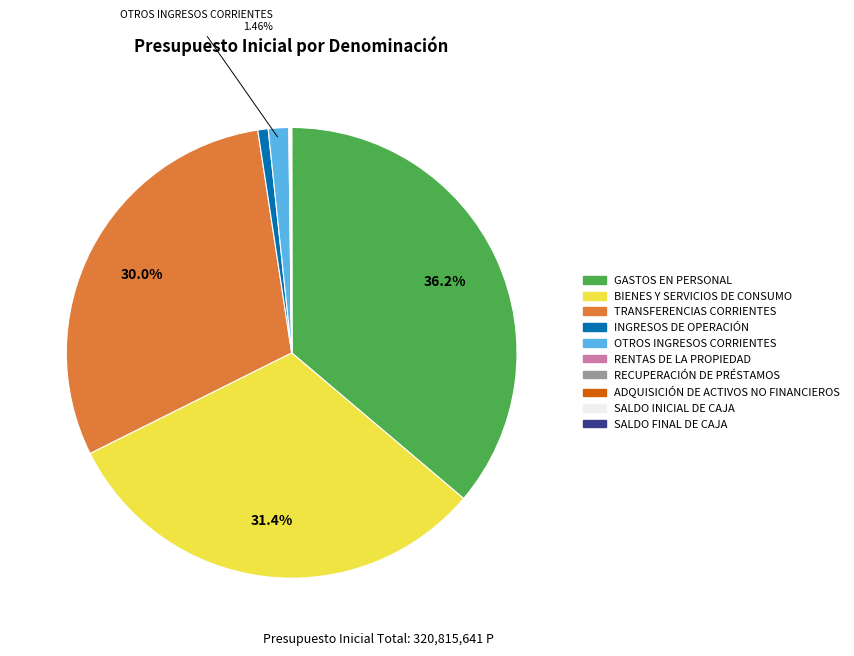

Does any single category account for the majority?

No